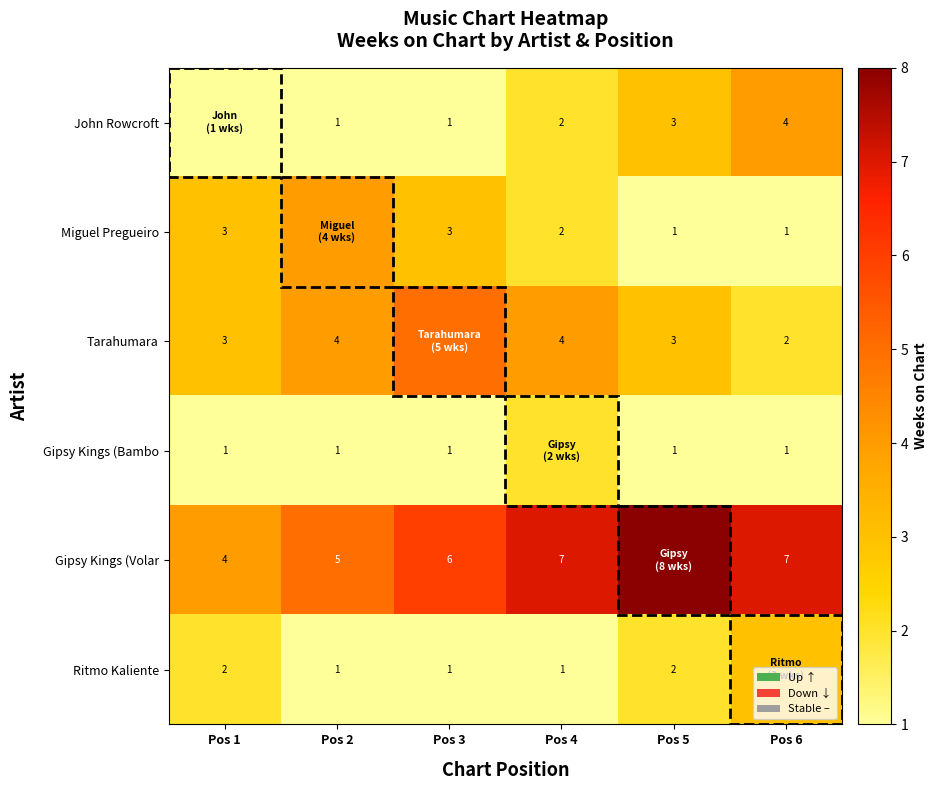

The value of Miguel Pregueiro at Pos 5 is 1. True or false?

True